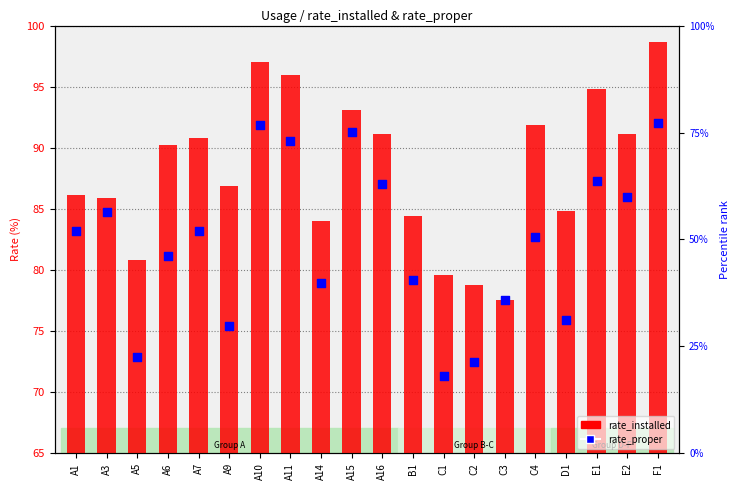

What is the total value across all series at A7?

174.1